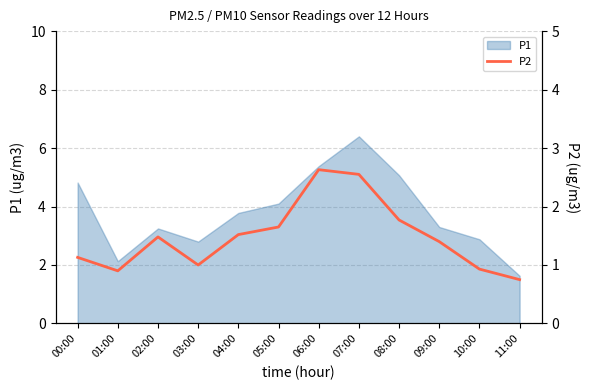

The chart shows a value of 2.5 at 07:00. True or false?

True